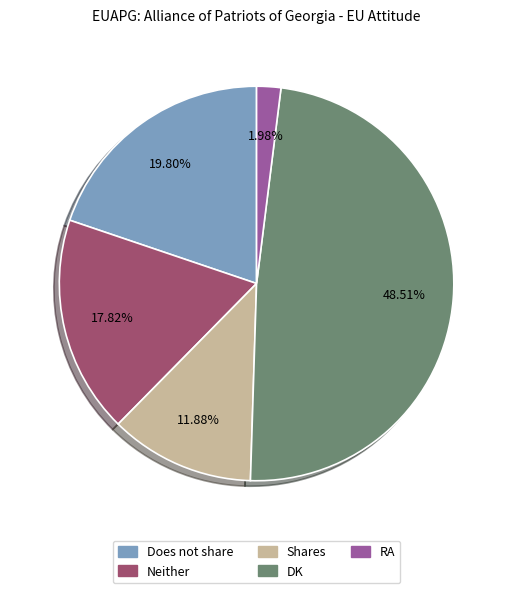

Is the sum of DK and Does not share greater than half?

Yes